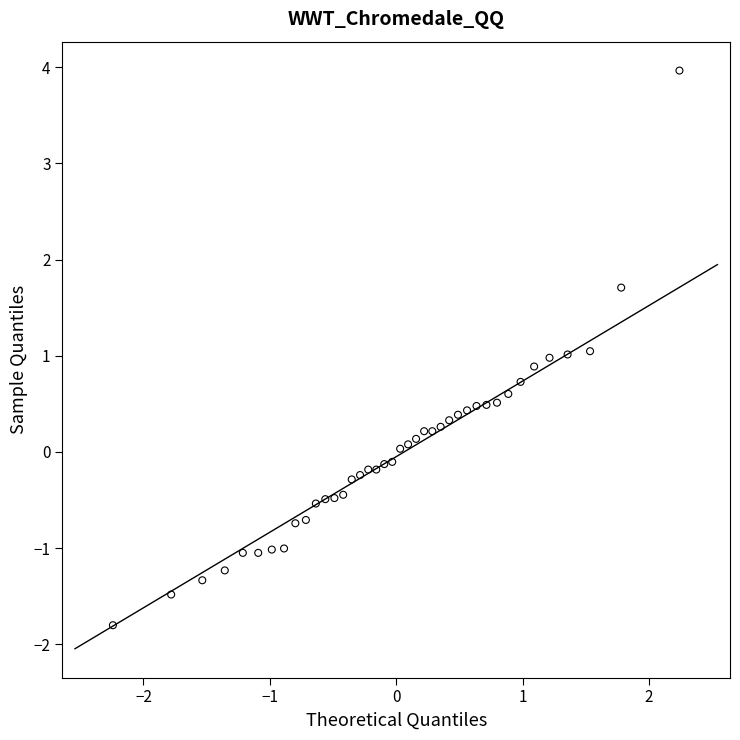

What is the range of X values (max minus min)?

4.5